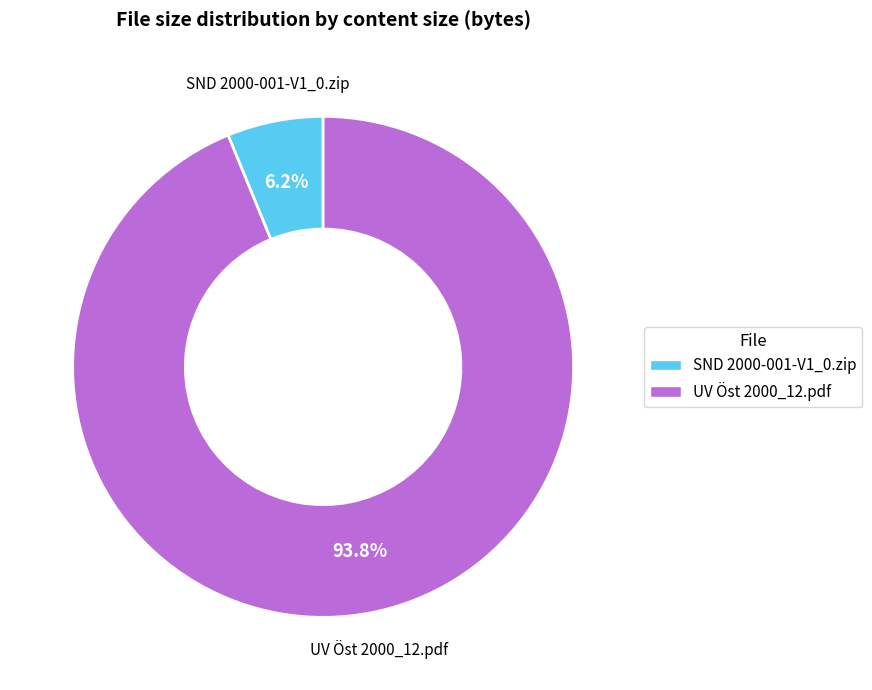

Combined, what portion of the pie is UV Öst 2000_12.pdf and SND 2000-001-V1_0.zip?

100.0%